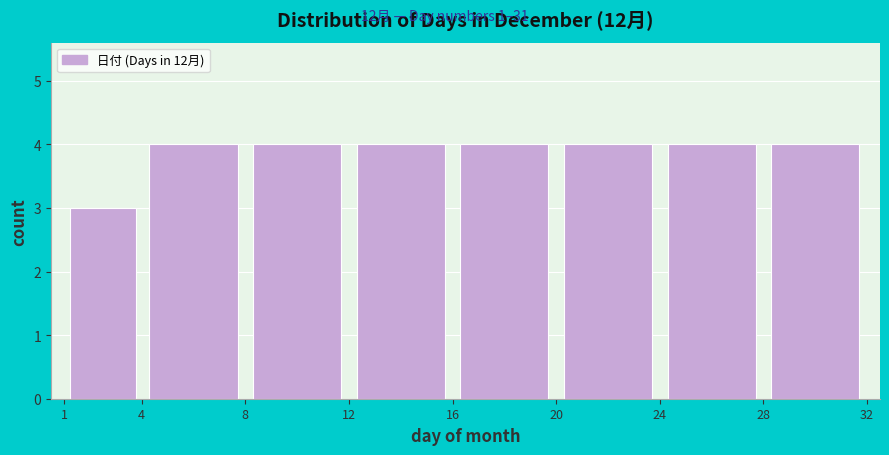

Reading left to right, list every bar in this chart as the range it spans on the x-axis followed by its height. The values are not printed on the chart, so give them approximately, as read against the axis.

1 to 4: 3
4 to 8: 4
8 to 12: 4
12 to 16: 4
16 to 20: 4
20 to 24: 4
24 to 28: 4
28 to 32: 4